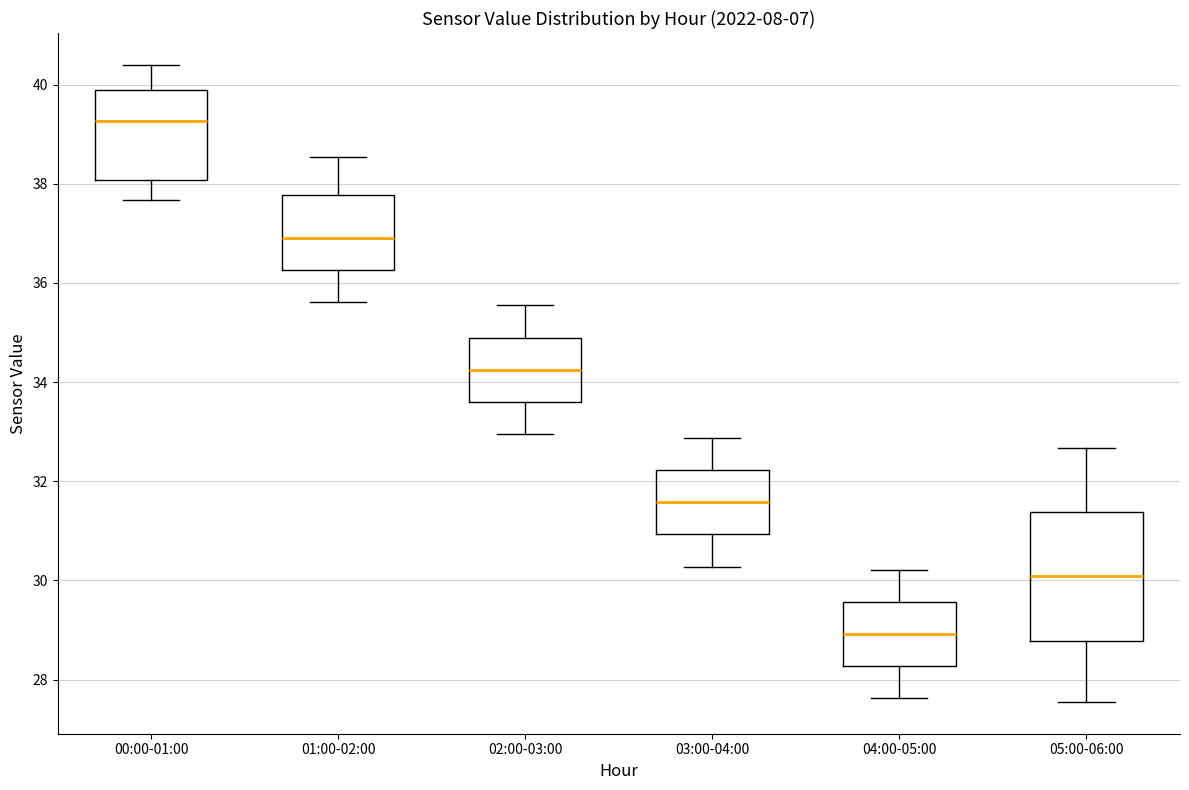

Where does the lower whisker of the box for 04:00-05:00 end on the y-axis? The values are not printed on the chart, so give them approximately, as read against the axis.

27.6